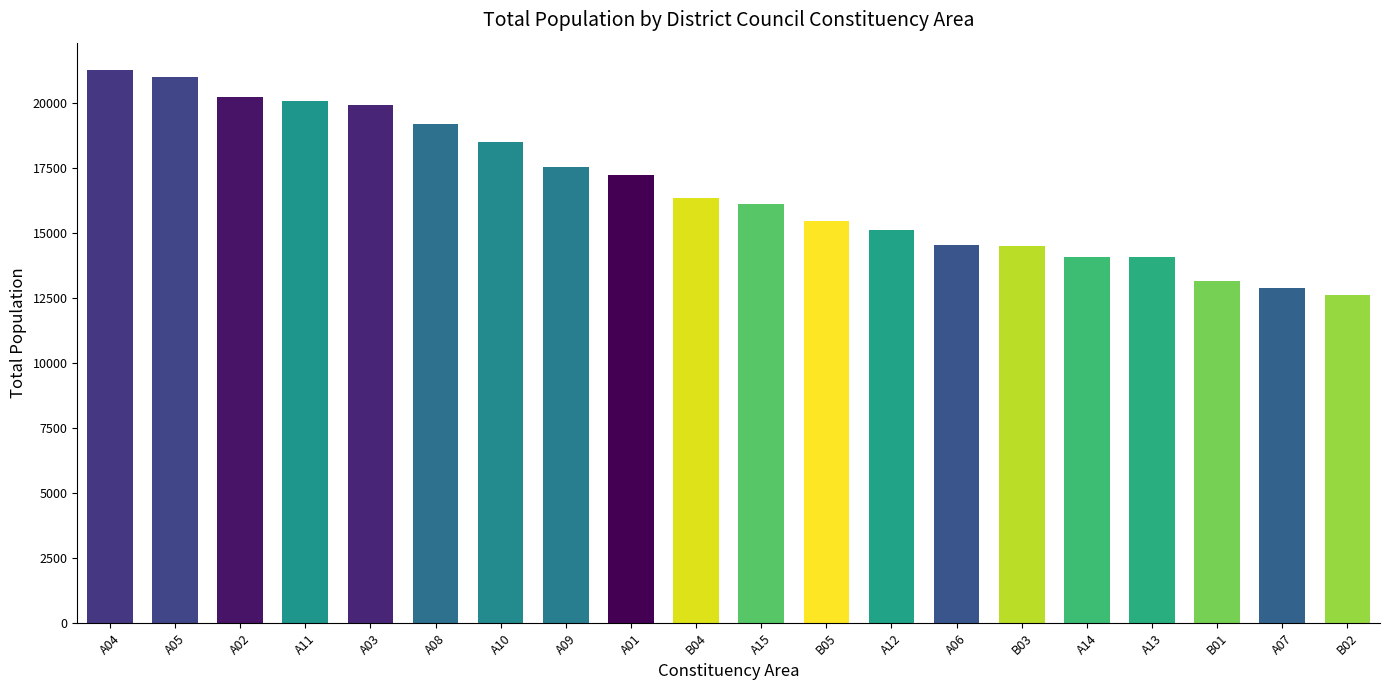

What is the sum of all values?

334002